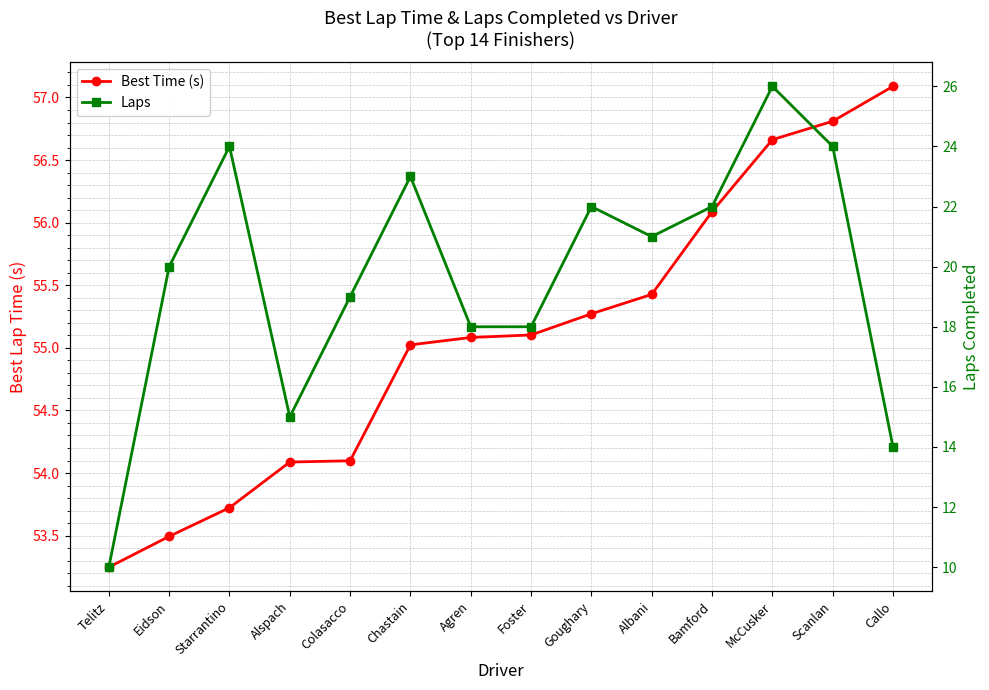

At which category is the sum across all series the highest?

McCusker